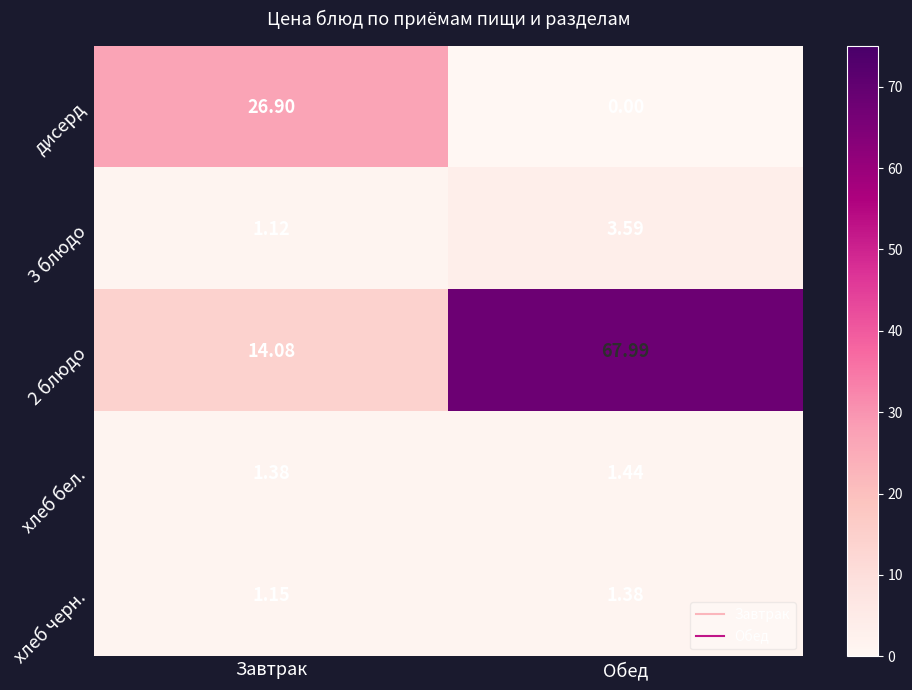

How many series are shown in this chart?

5